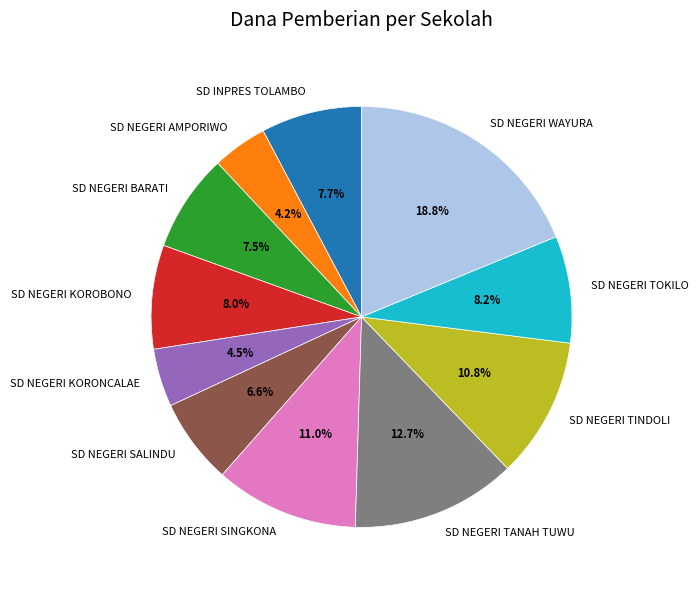

To the nearest percent, what portion does SD NEGERI AMPORIWO represent?

4%